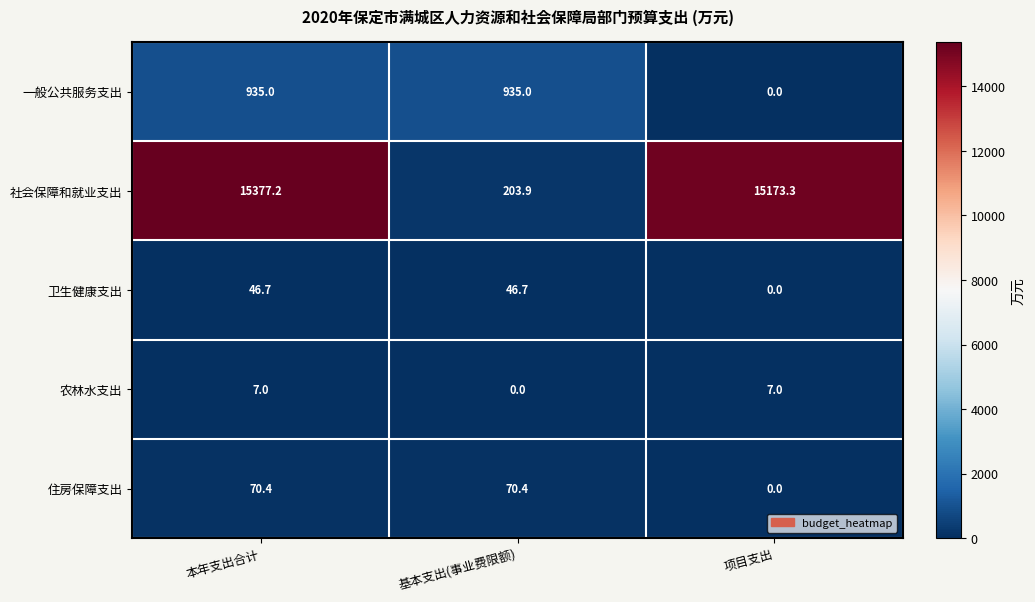

How many data points does each series have?

3